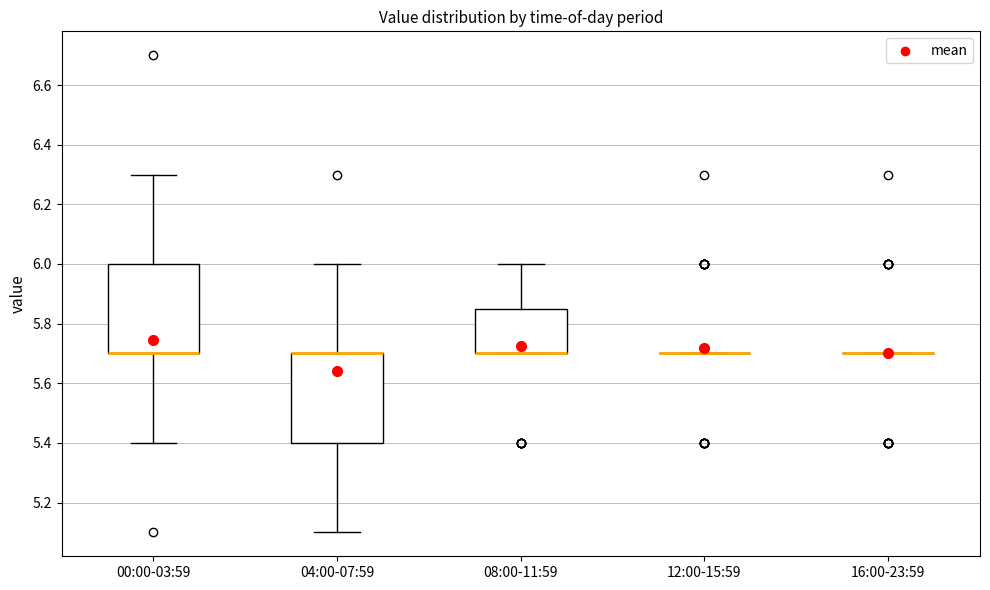

Reading left to right, read every box against the y-axis: the position of its median line, the range the box covers, and the ends of its whiskers. The values are not printed on the chart, so give them approximately, as read against the axis.

00:00-03:59: median 5.70 (drawn on the box's lower edge), box 5.70 to 6.00, whiskers 5.40 to 6.30
04:00-07:59: median 5.70 (drawn on the box's upper edge), box 5.40 to 5.70, whiskers 5.10 to 6.00
08:00-11:59: median 5.70 (drawn on the box's lower edge), box 5.70 to 5.86, whiskers 5.70 to 6.00
12:00-15:59: box collapsed to a line at 5.70, whiskers 5.70 to 5.70
16:00-23:59: box collapsed to a line at 5.70, whiskers 5.70 to 5.70